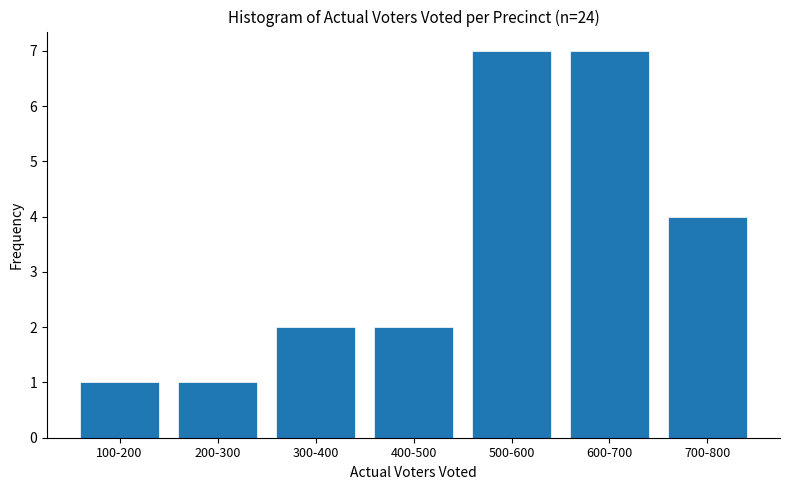

Reading left to right, what are all the values shown in this chart?

100-200=1	200-300=1	300-400=2	400-500=2	500-600=7	600-700=7	700-800=4